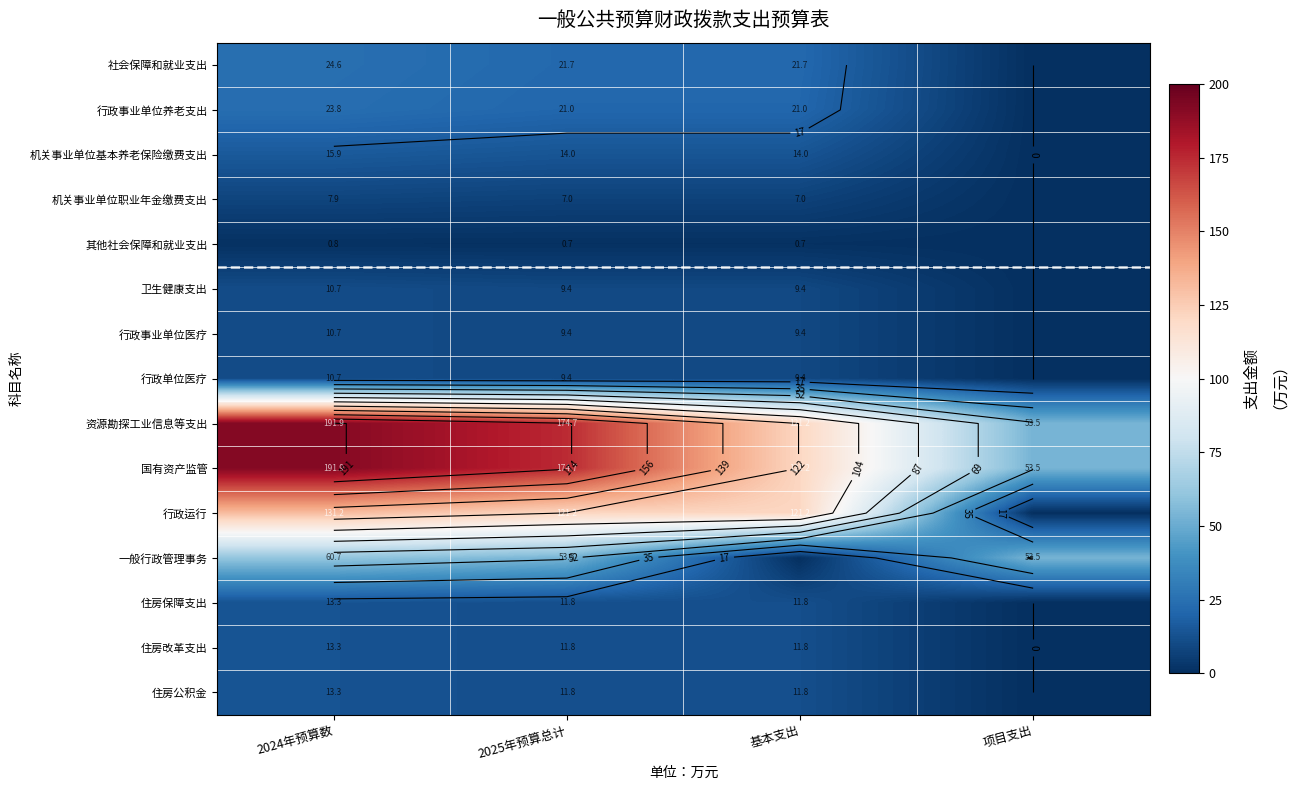

Rank the categories by 机关事业单位职业年金缴费支出 value from lowest to highest.

项目支出, 2025年预算总计, 基本支出, 2024年预算数